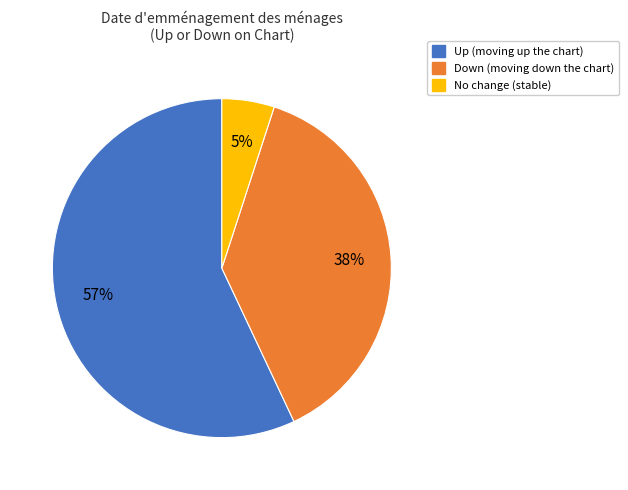

To the nearest percent, what is the difference between the largest and smallest slice percentages?

52%